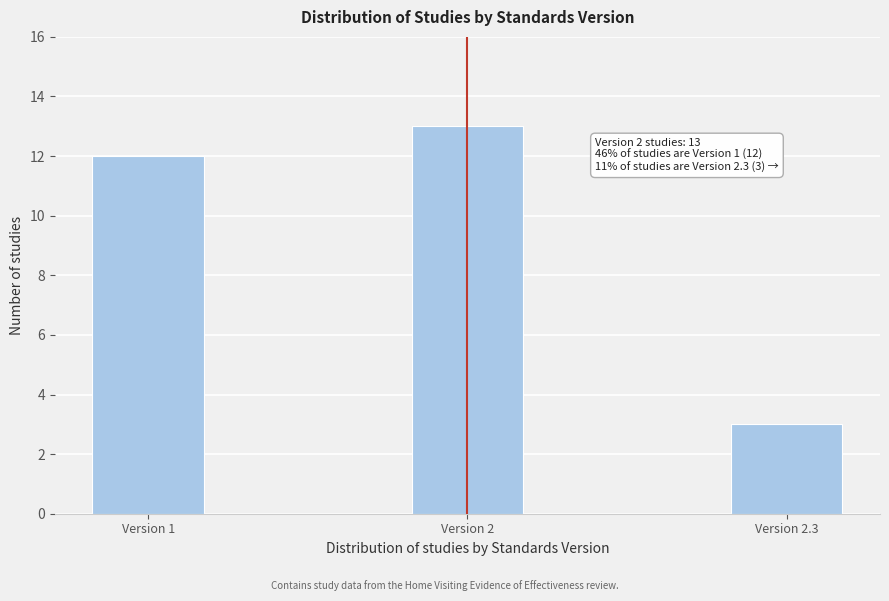

Reading right to left, list all the values displayed in this chart.

3	13	12